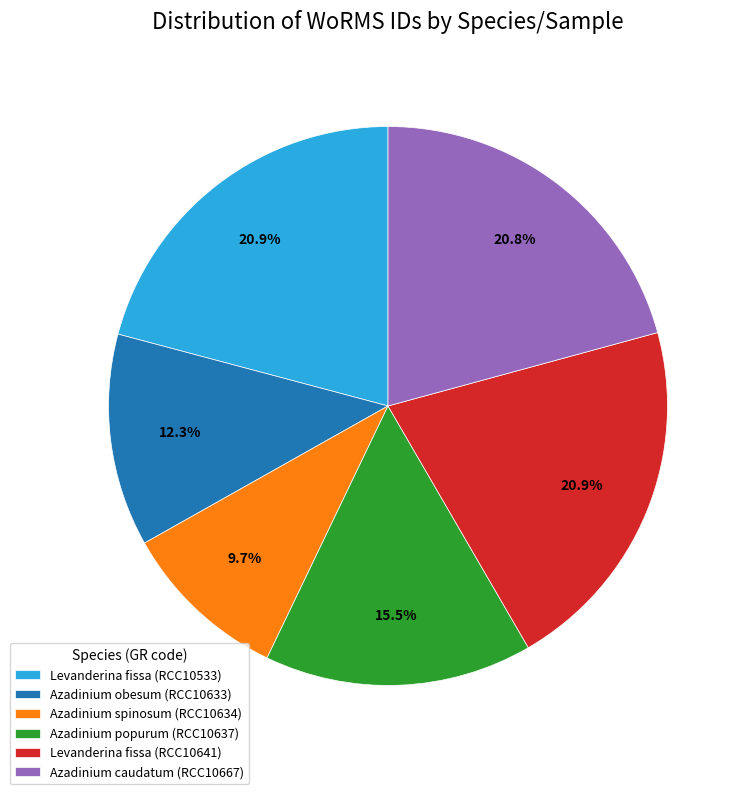

How many segments does this pie chart have?

6